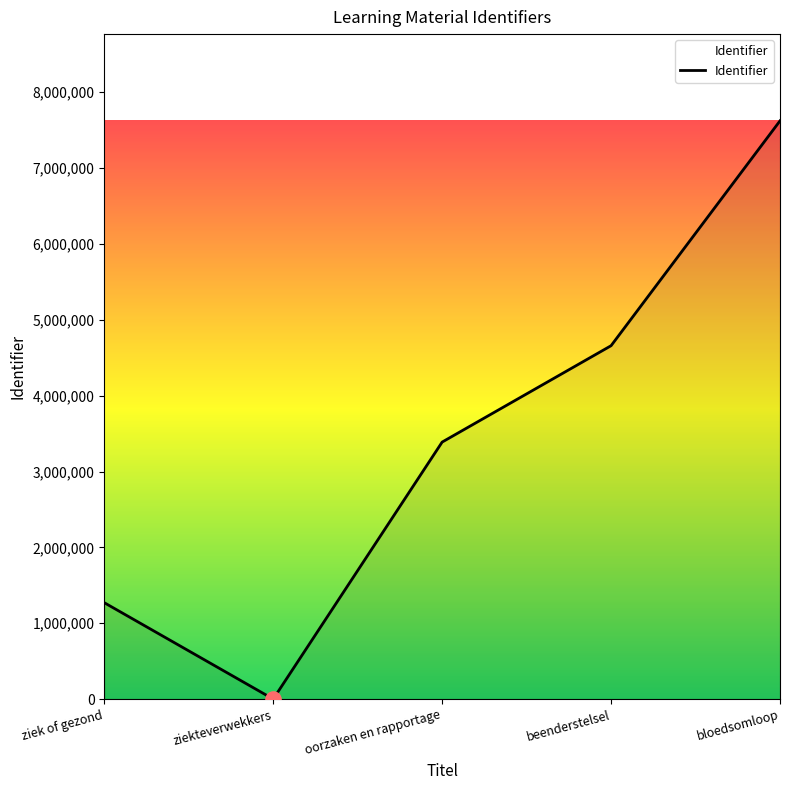

What is the ratio of the value at oorzaken en rapportage to the value at ziek of gezond?

2.7